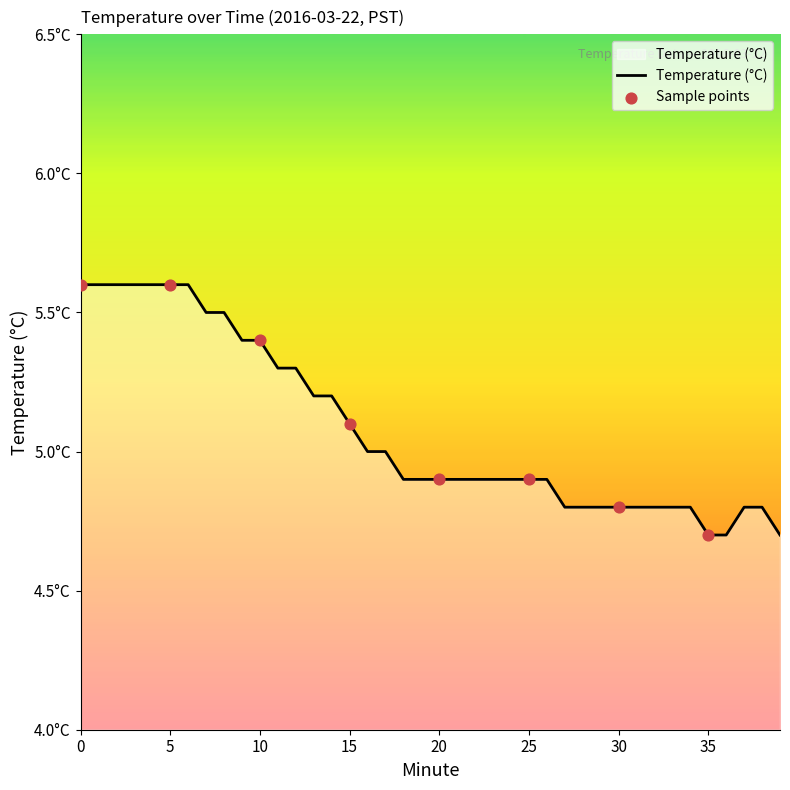

Does the chart have visible grid lines?

No